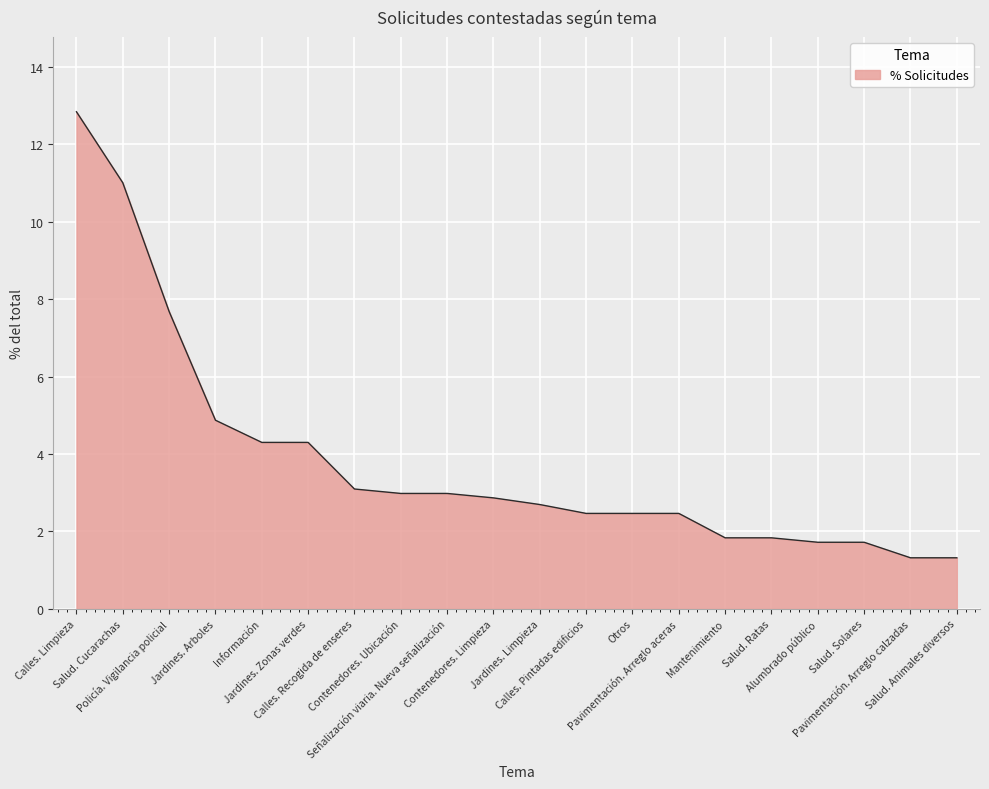

Where is the data nearest to the value 7?

Policía. Vigilancia policial